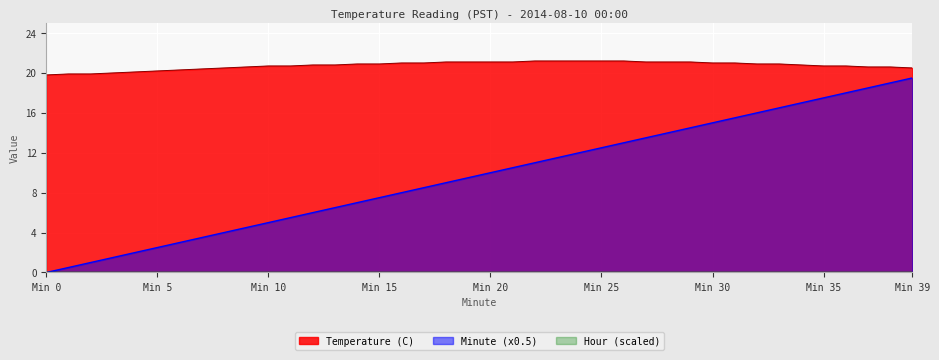

What is the difference between the Temperature (C) values at 14 and 22?

0.3